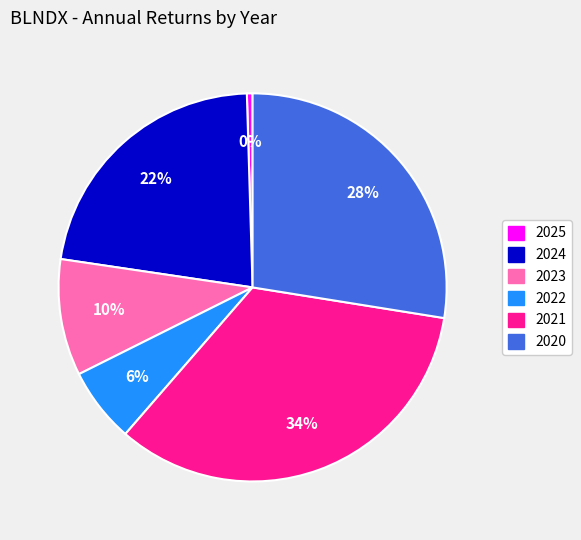

What is the smallest slice in the pie chart?

2025